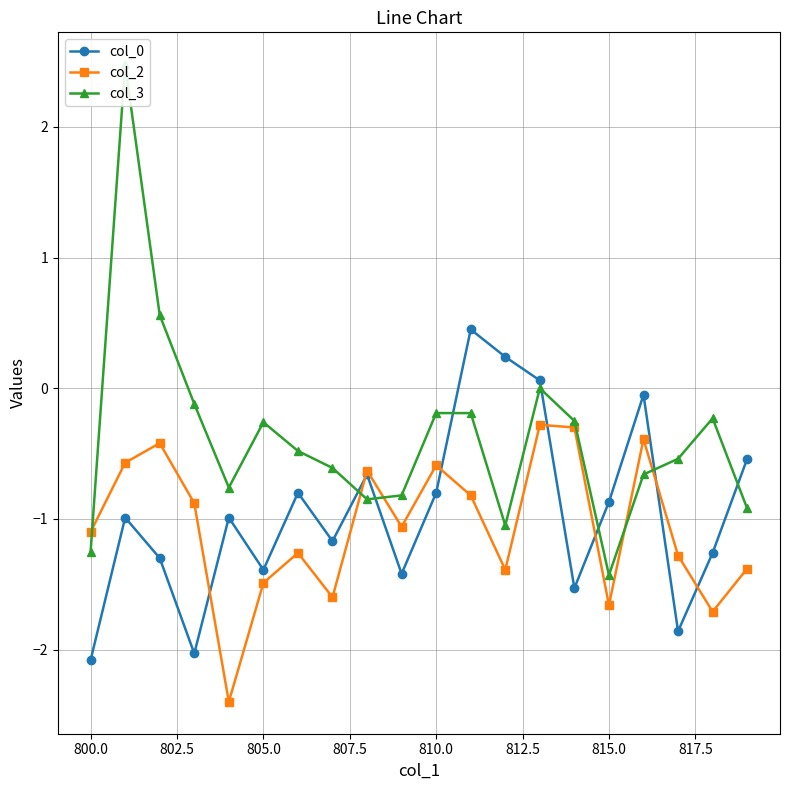

What is the highest value of the col_0 series?

0.5